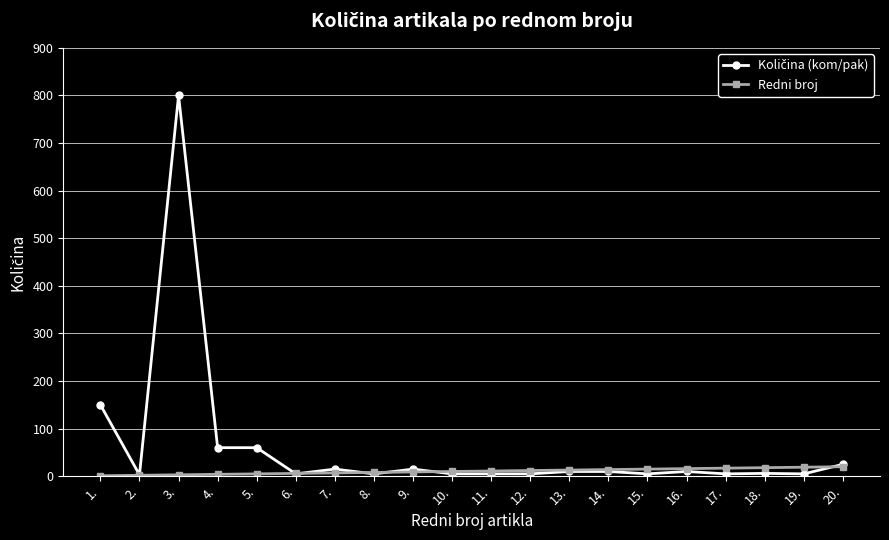

What is the value of the Redni broj point at the 7th from the left?

7